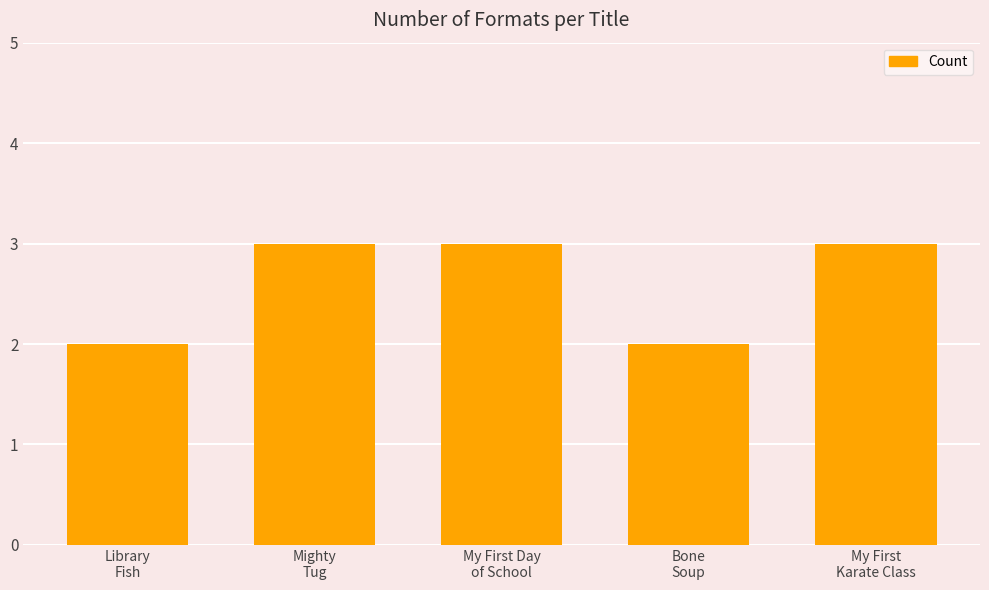

How many values are between 2 and 3?

5